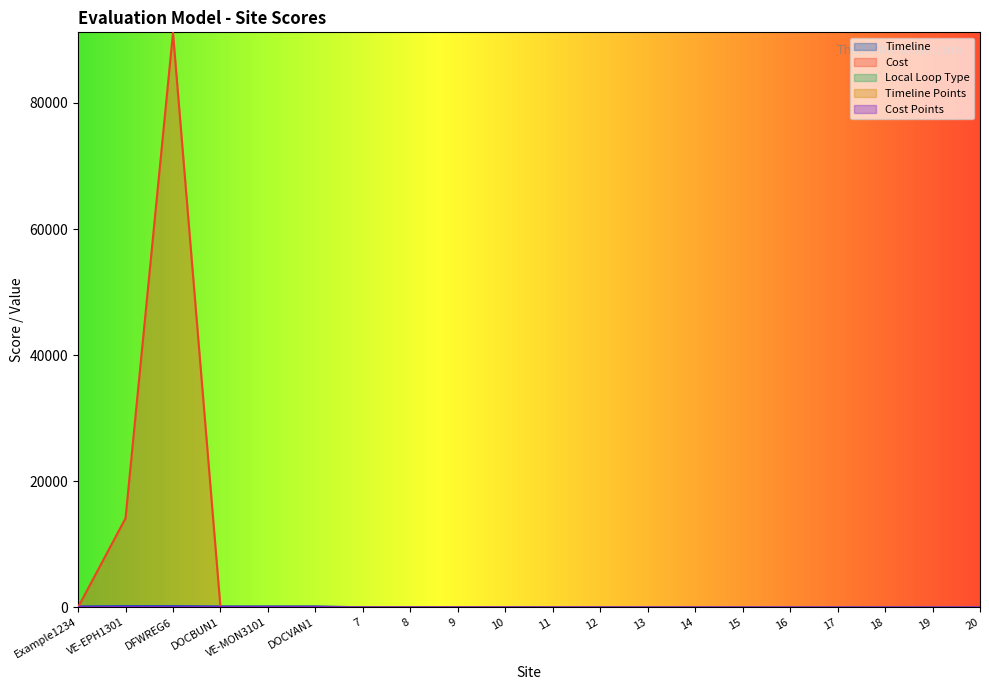

What are all the series names shown in the legend?

Timeline, Cost, Local Loop Type, Timeline Points, Cost Points